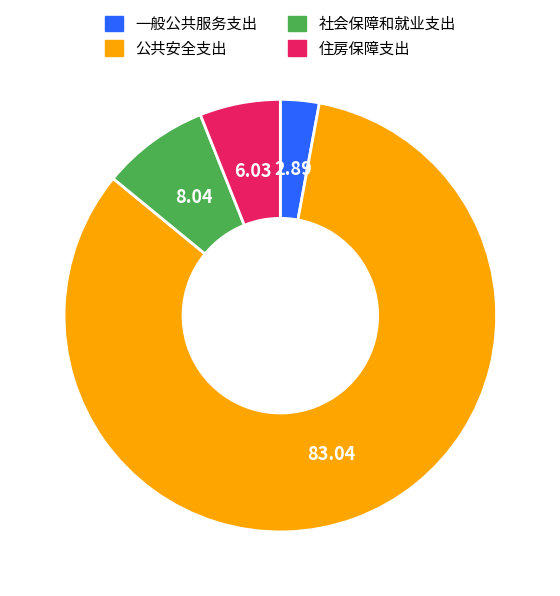

Is there any slice that represents more than half of the pie?

Yes